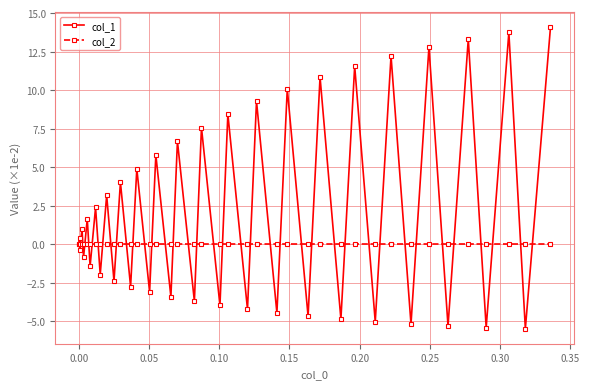

Which series has the largest total across all categories?

col_1